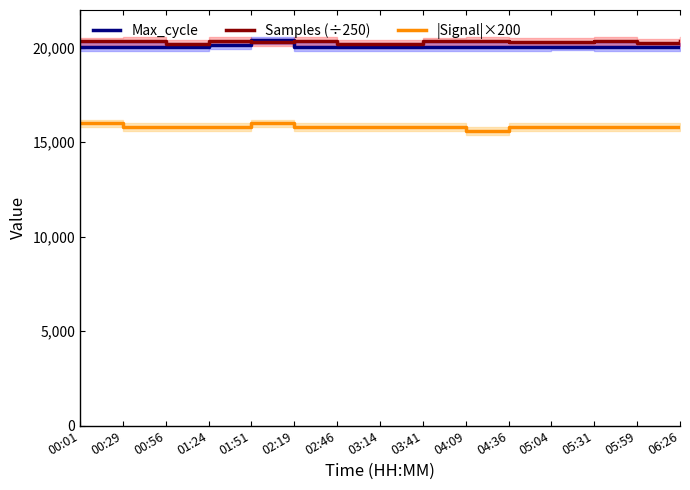

Which series has the largest total across all categories?

Samples (÷250)